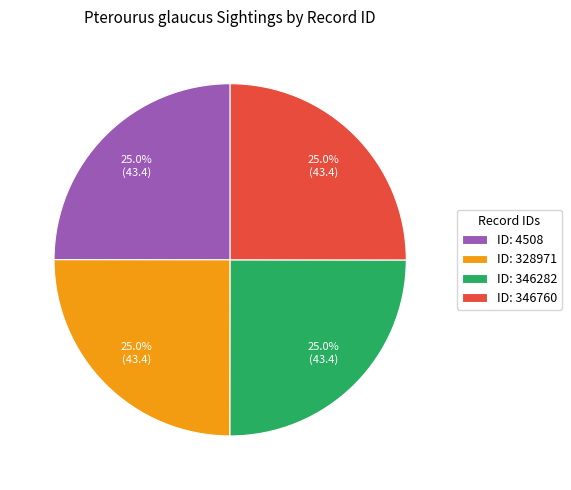

Is there any slice that represents more than half of the pie?

No